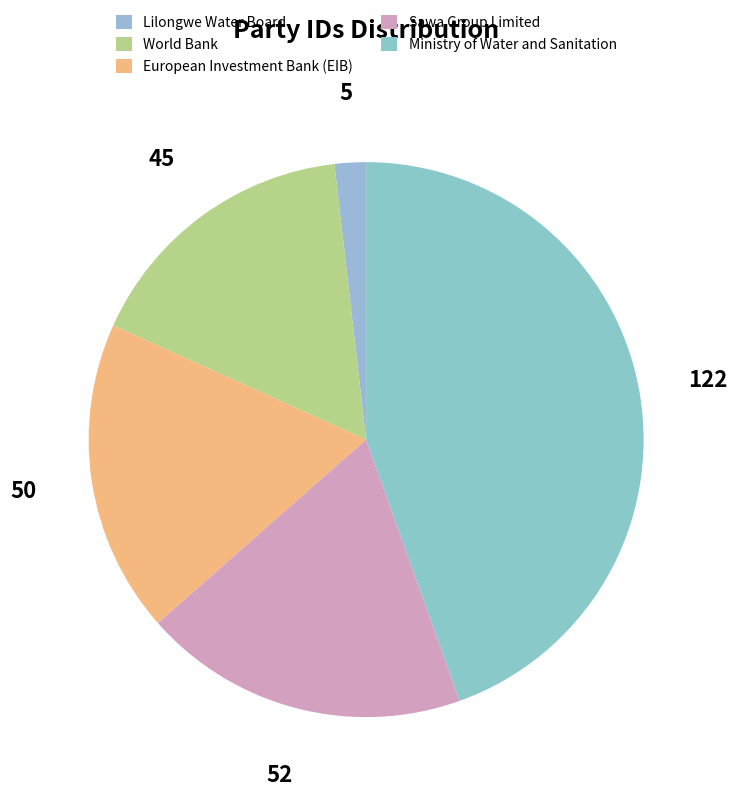

To the nearest percent, what is the combined percentage of Lilongwe Water Board and Sawa Group Limited?

21%